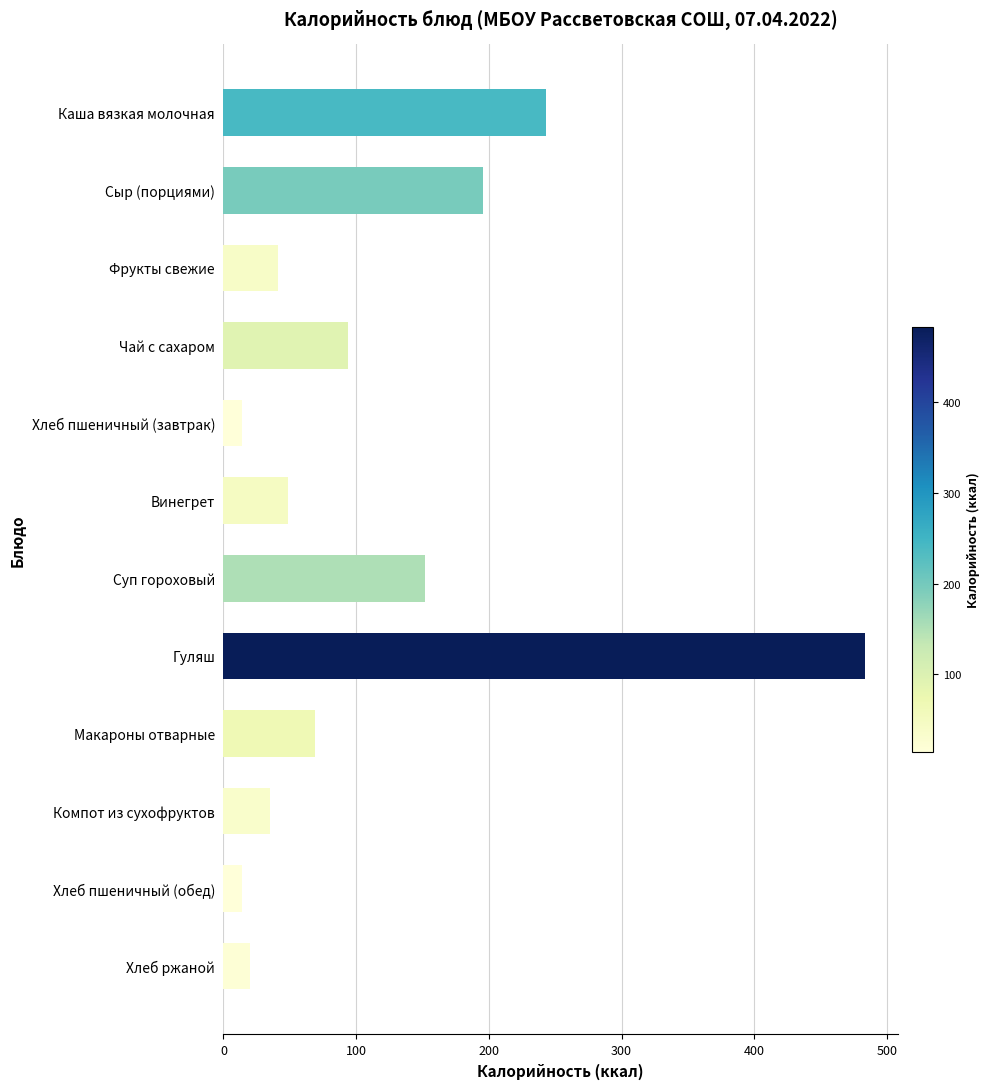

Which has a higher value, Гуляш or Хлеб ржаной?

Гуляш